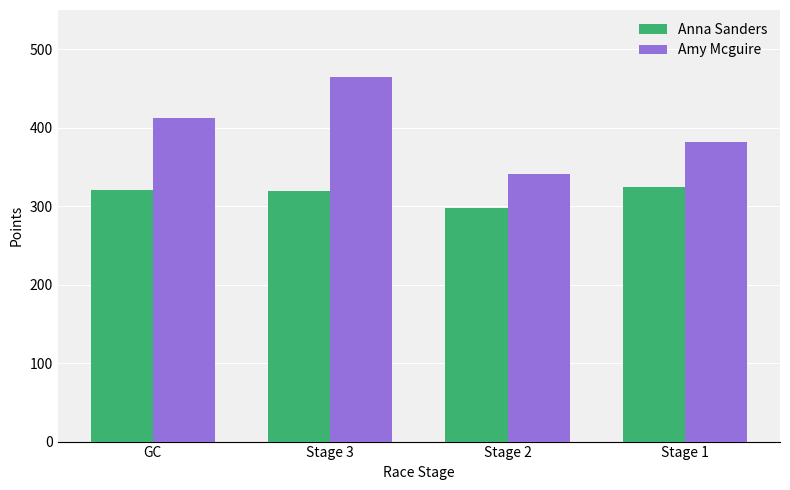

Where does the Amy Mcguire series first go above 411?

GC